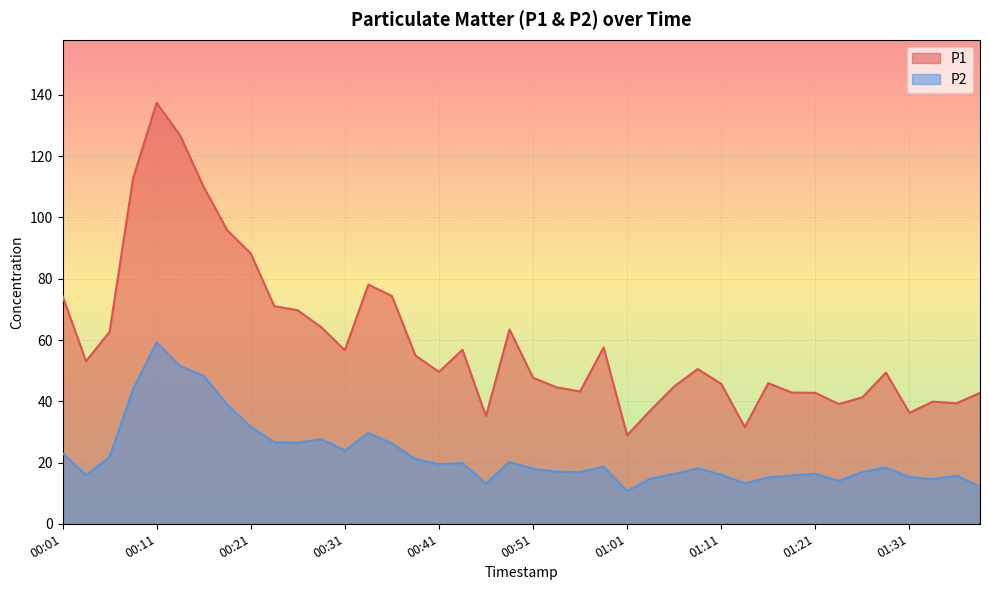

What is the sum of all P1 values?

2386.3